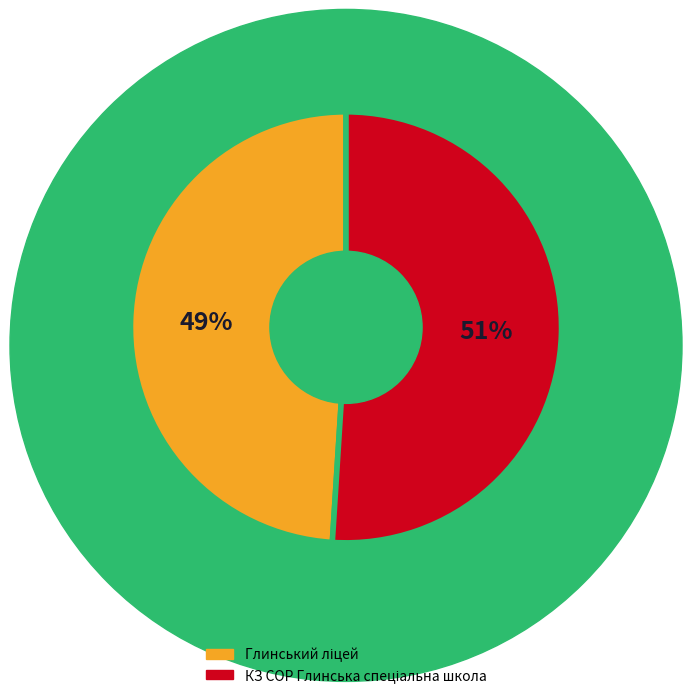

Does any single category account for the majority?

Yes